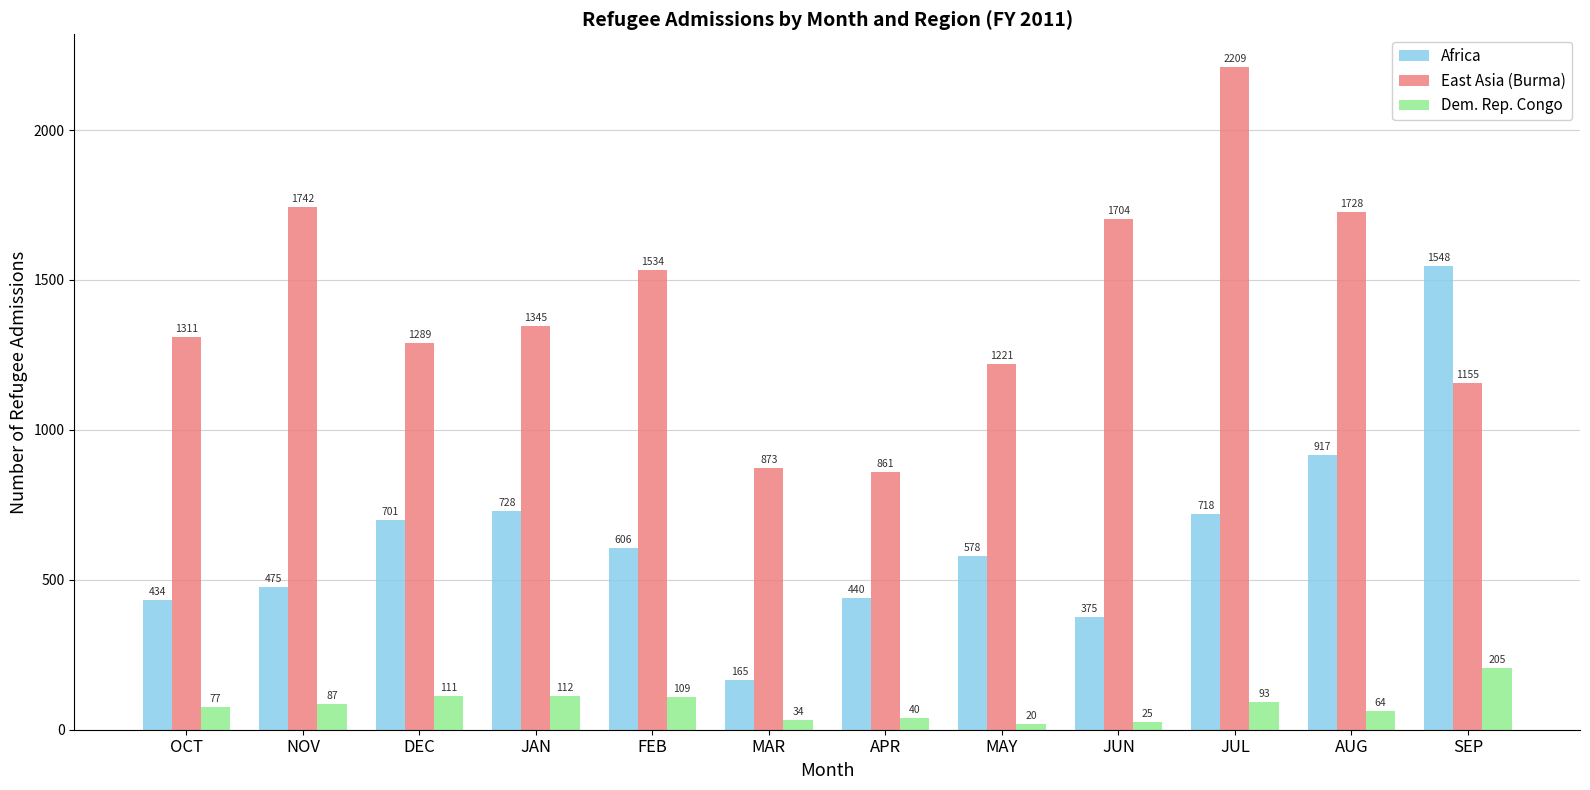

What is the label of the 8th bar from the left?

MAY